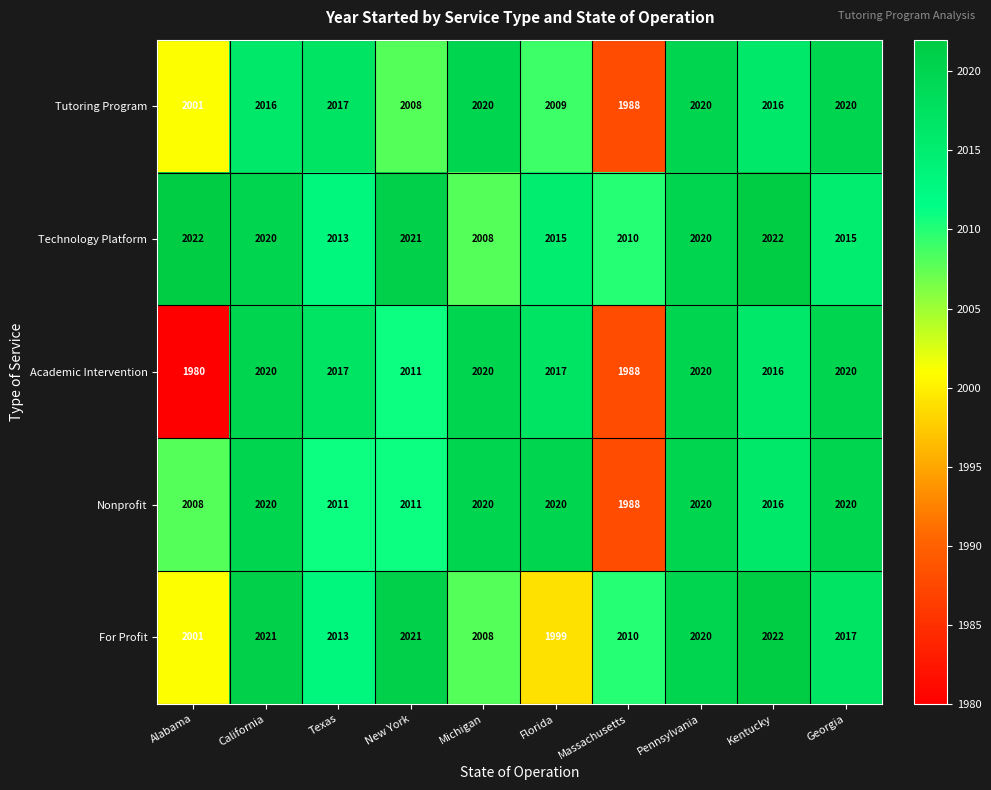

What is the minimum value shown in the chart?

1980